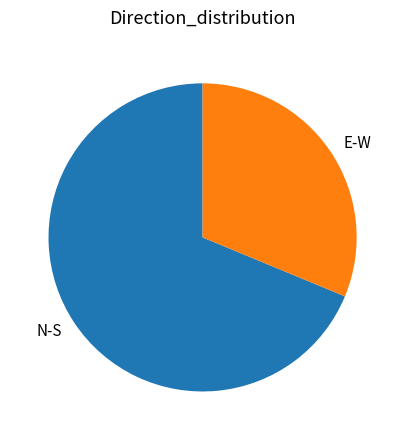

Is it true that N-S is 69% of the pie?

True